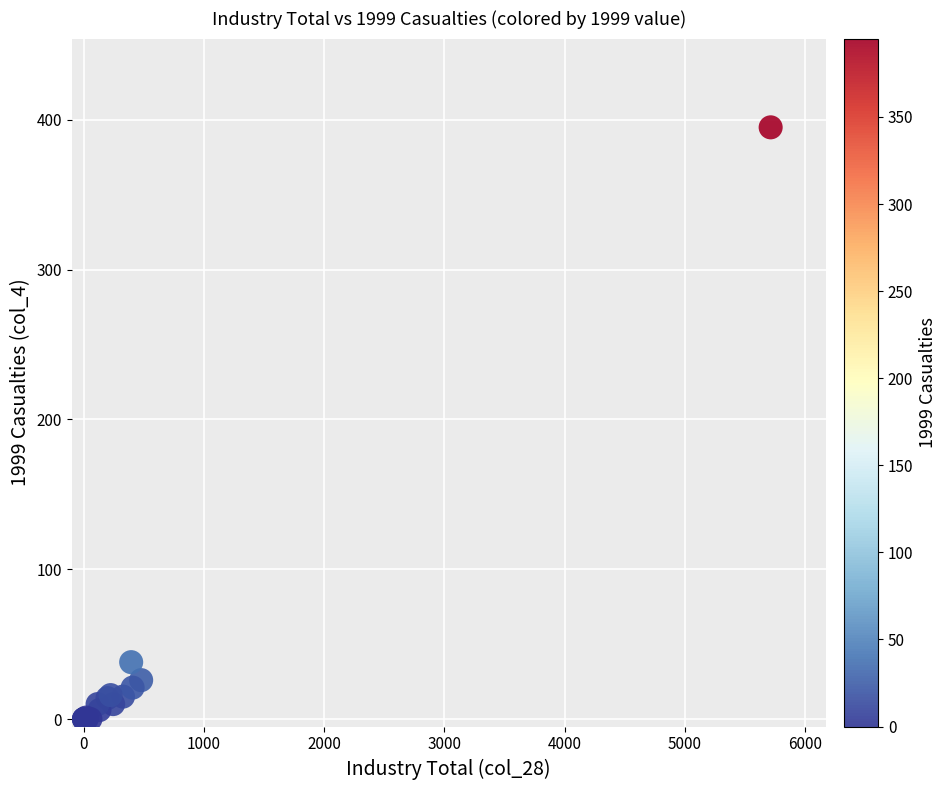

What Y value in the scatter plot is closest to 197?

38